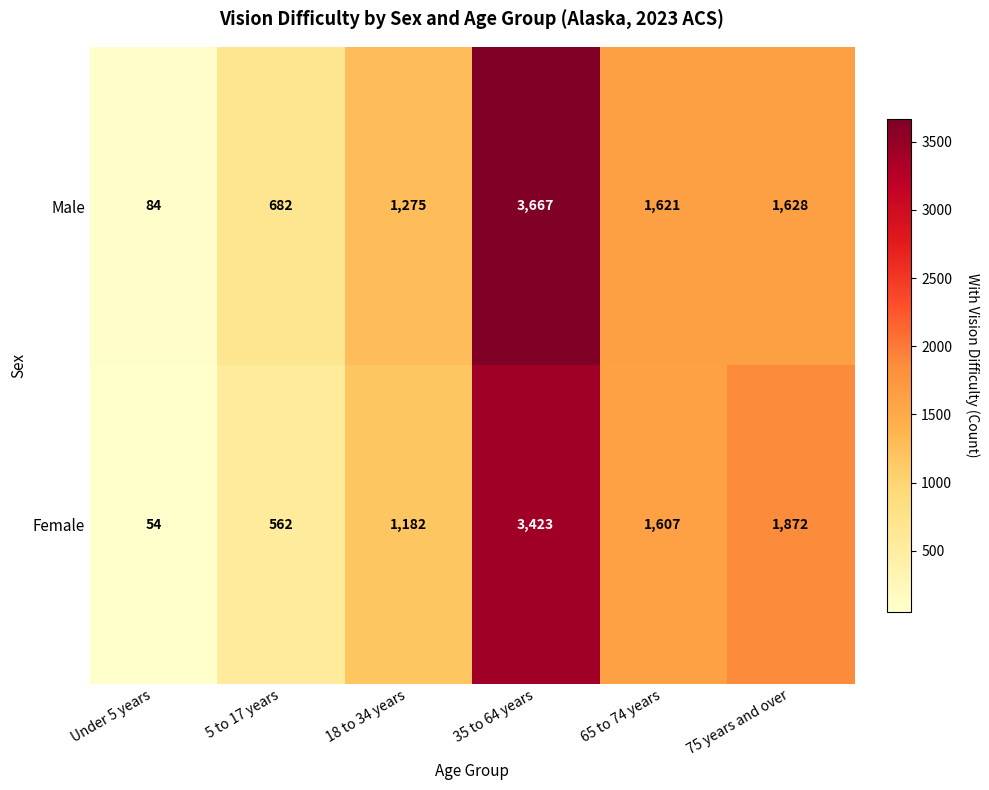

Which series has the largest total across all categories?

Male